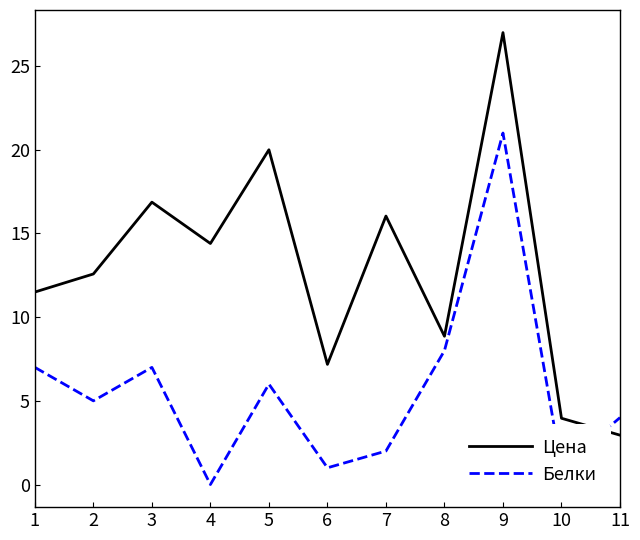

What is the total value across all series at 4?

14.4